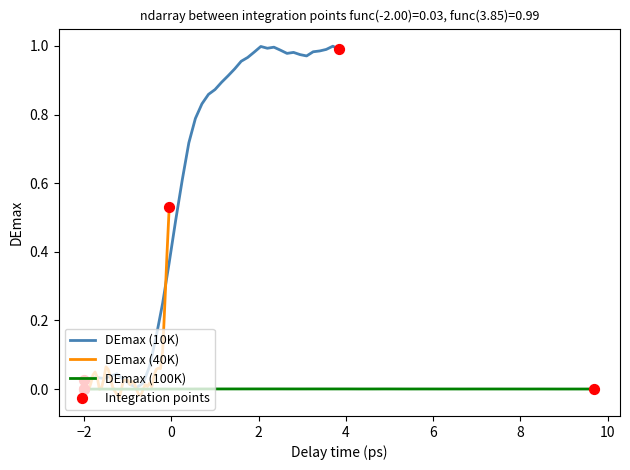

Which series has the largest total across all categories?

DEmax (10K)